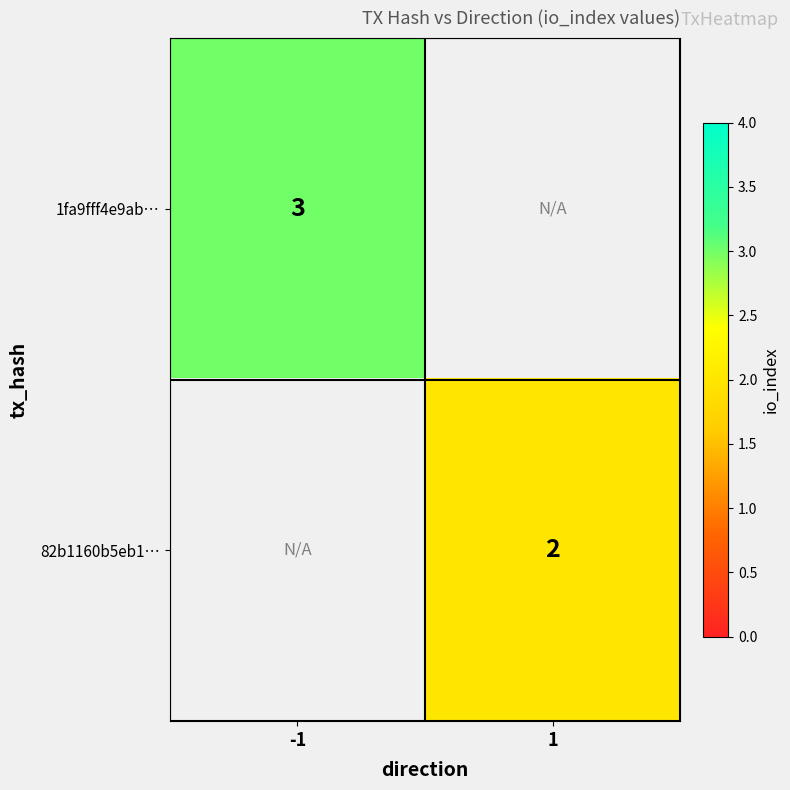

True or false: 1fa9fff4e9ab… has a value of 3 at -1.

True